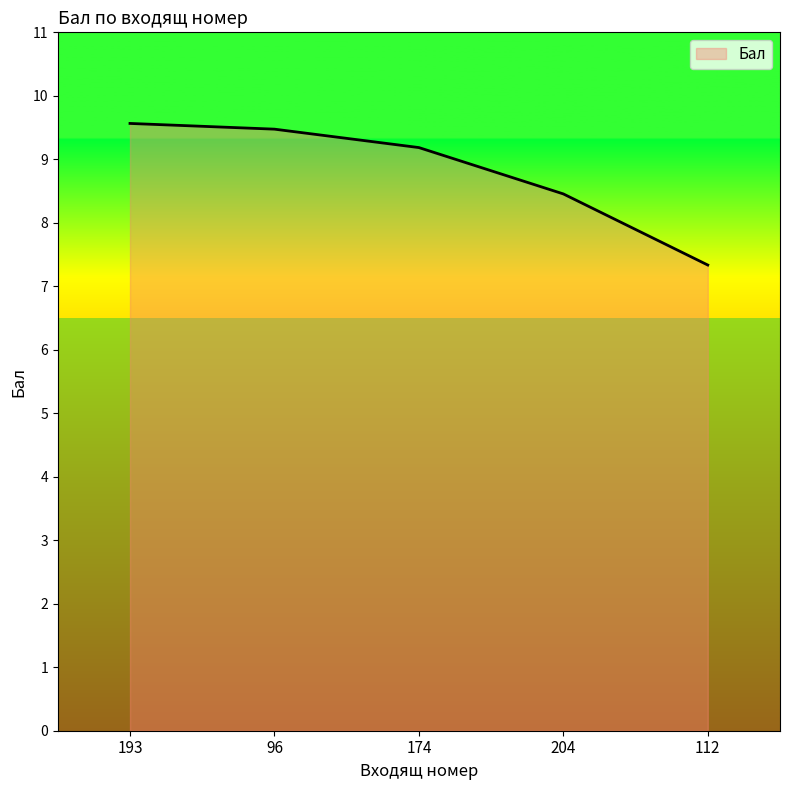

How many distinct data groups are displayed?

1